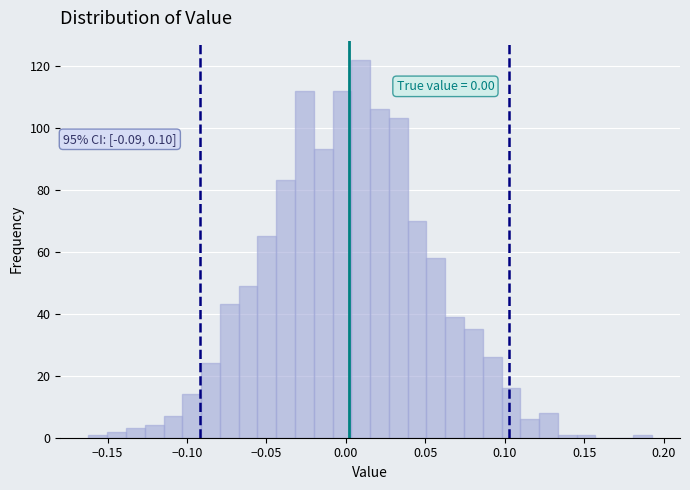

Read against the x-axis, roughly where is the centre of the tallest bar?

0.010